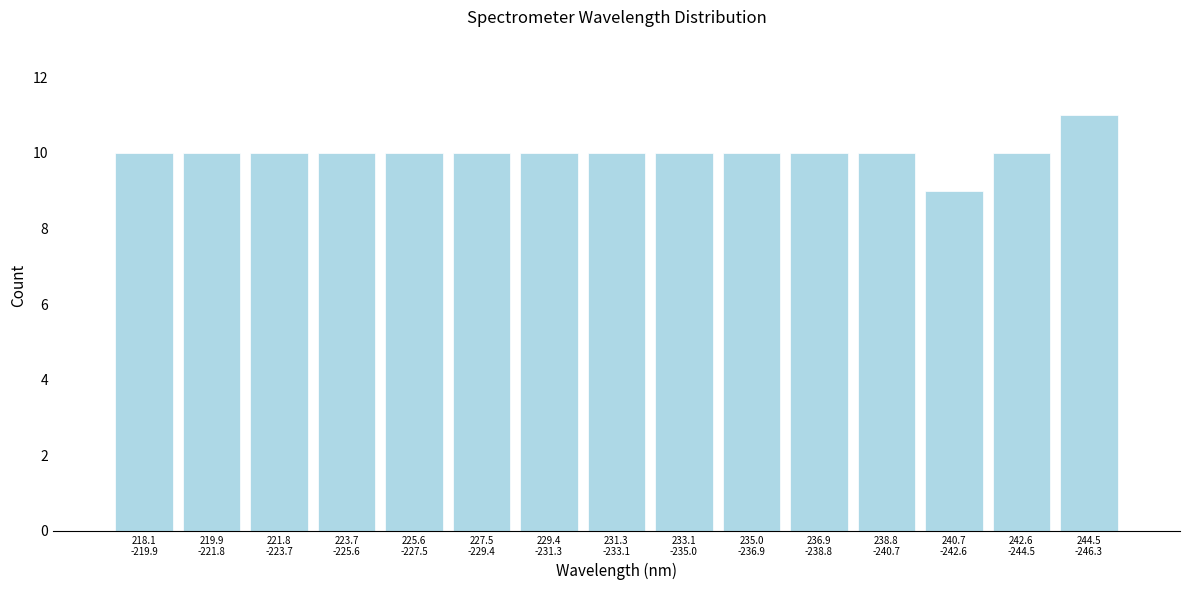

Reading left to right, extract all data points from this chart.

10	10	10	10	10	10	10	10	10	10	10	10	9	10	11